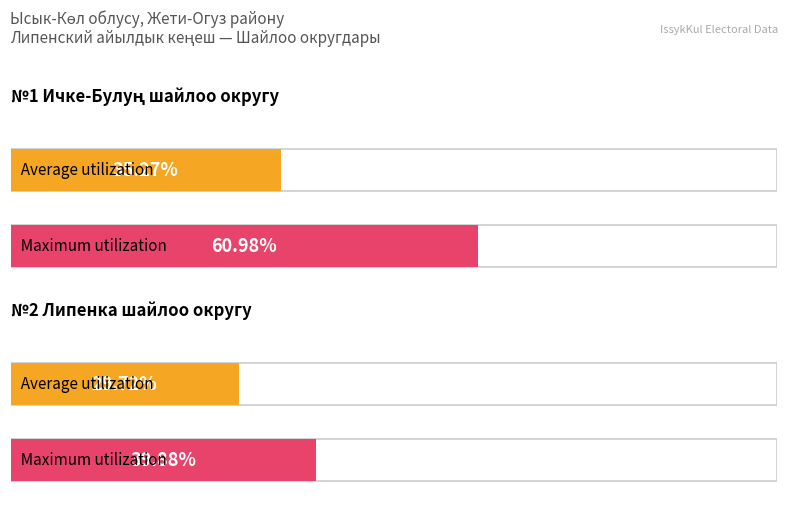

List the series in order of their peak value, lowest first.

Average utilization, Maximum utilization